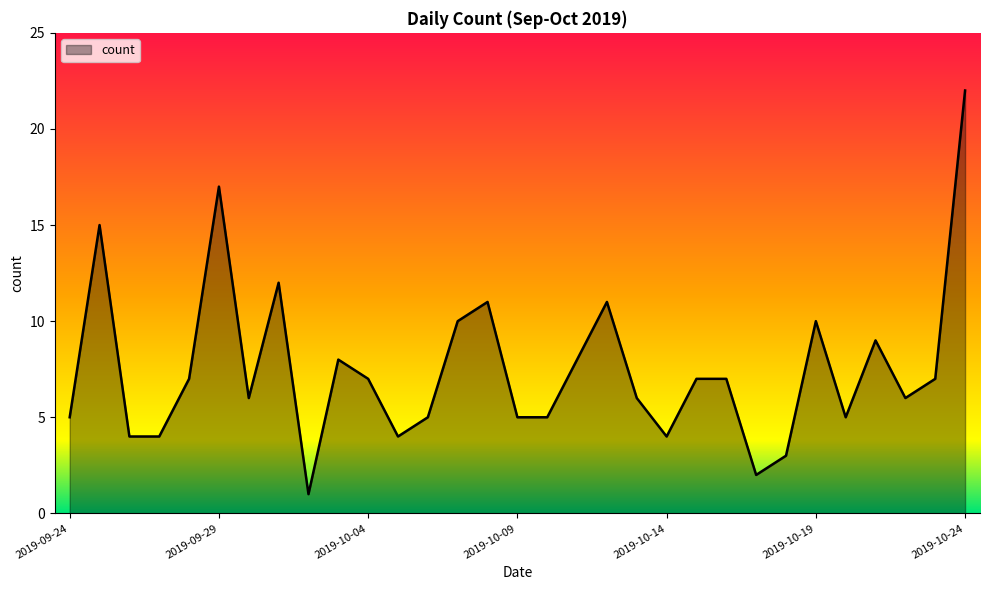

What is the greatest value displayed?

22